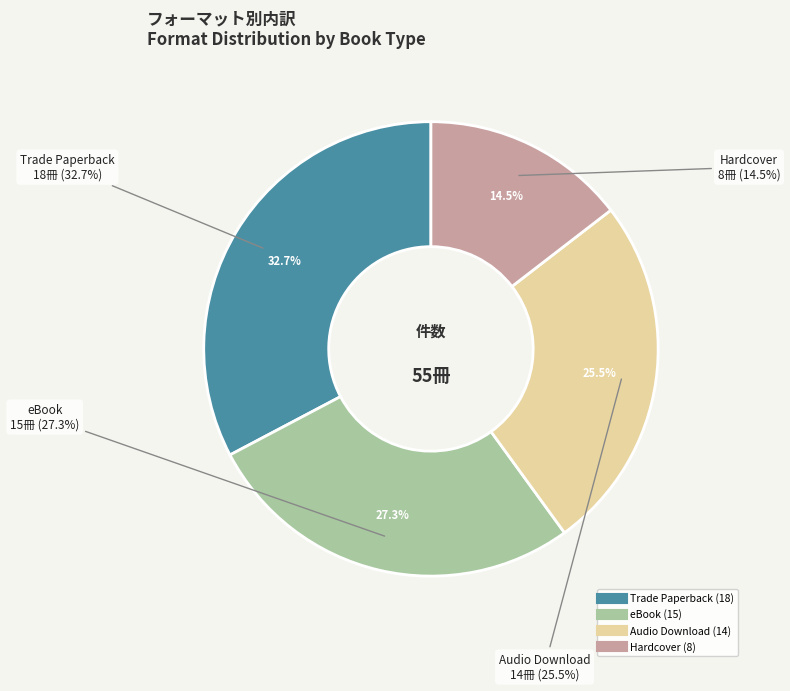

Does Hardcover account for over 50% of the chart?

No